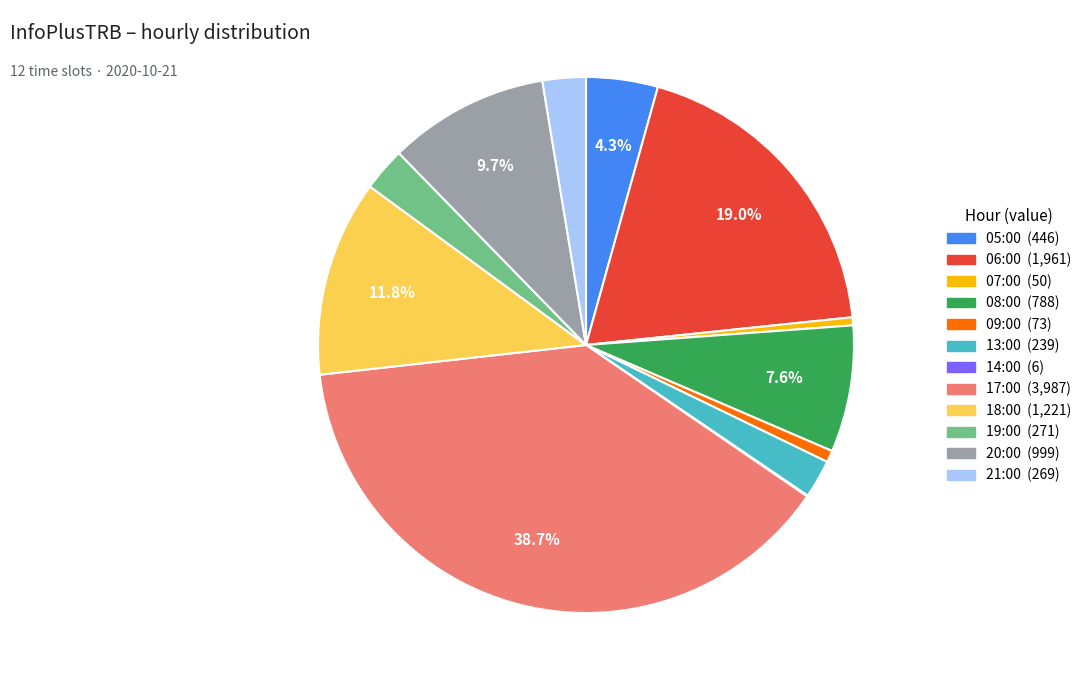

Which category has the biggest portion of the pie?

17:00